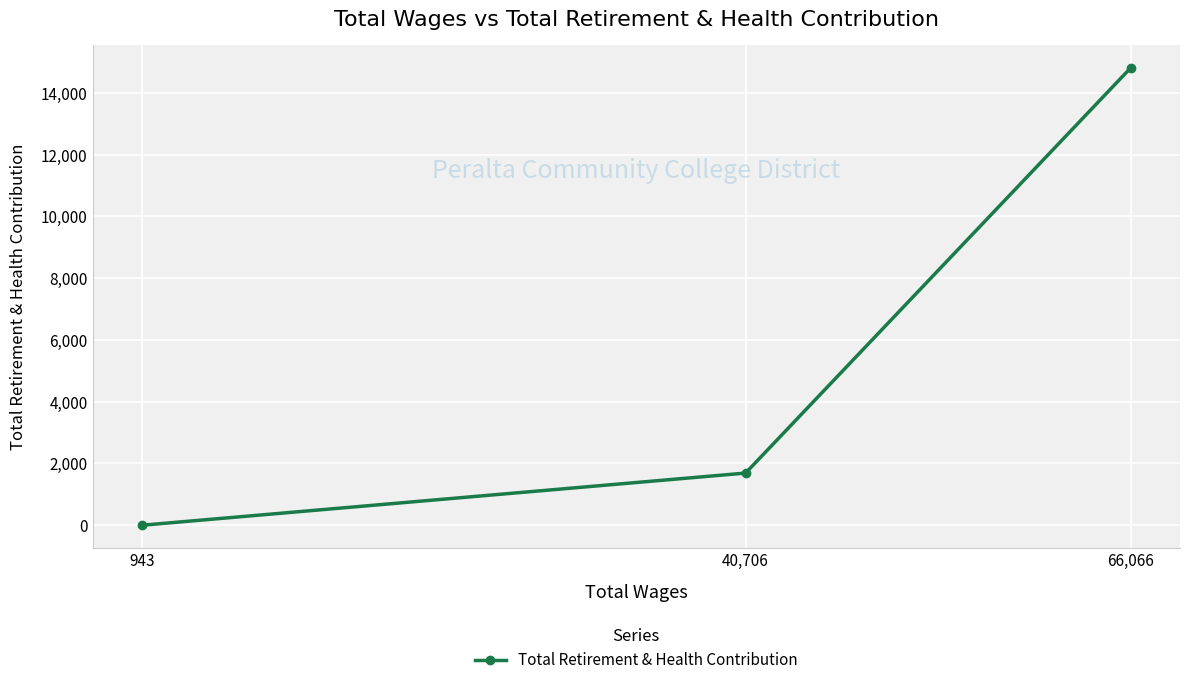

Reading right to left, transcribe all the data shown in this chart.

66,066=14808	40,706=1690	943=0